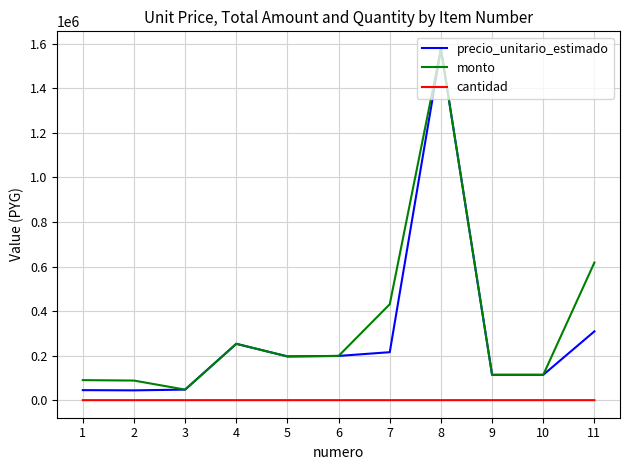

Which series changed the most between 2 and 6?

precio_unitario_estimado